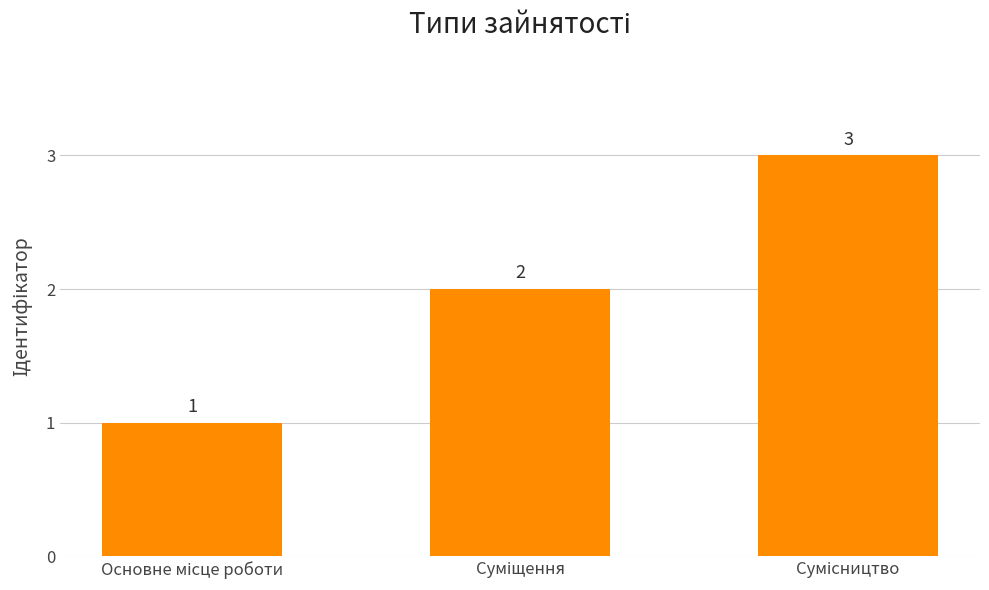

What is the greatest value displayed?

3